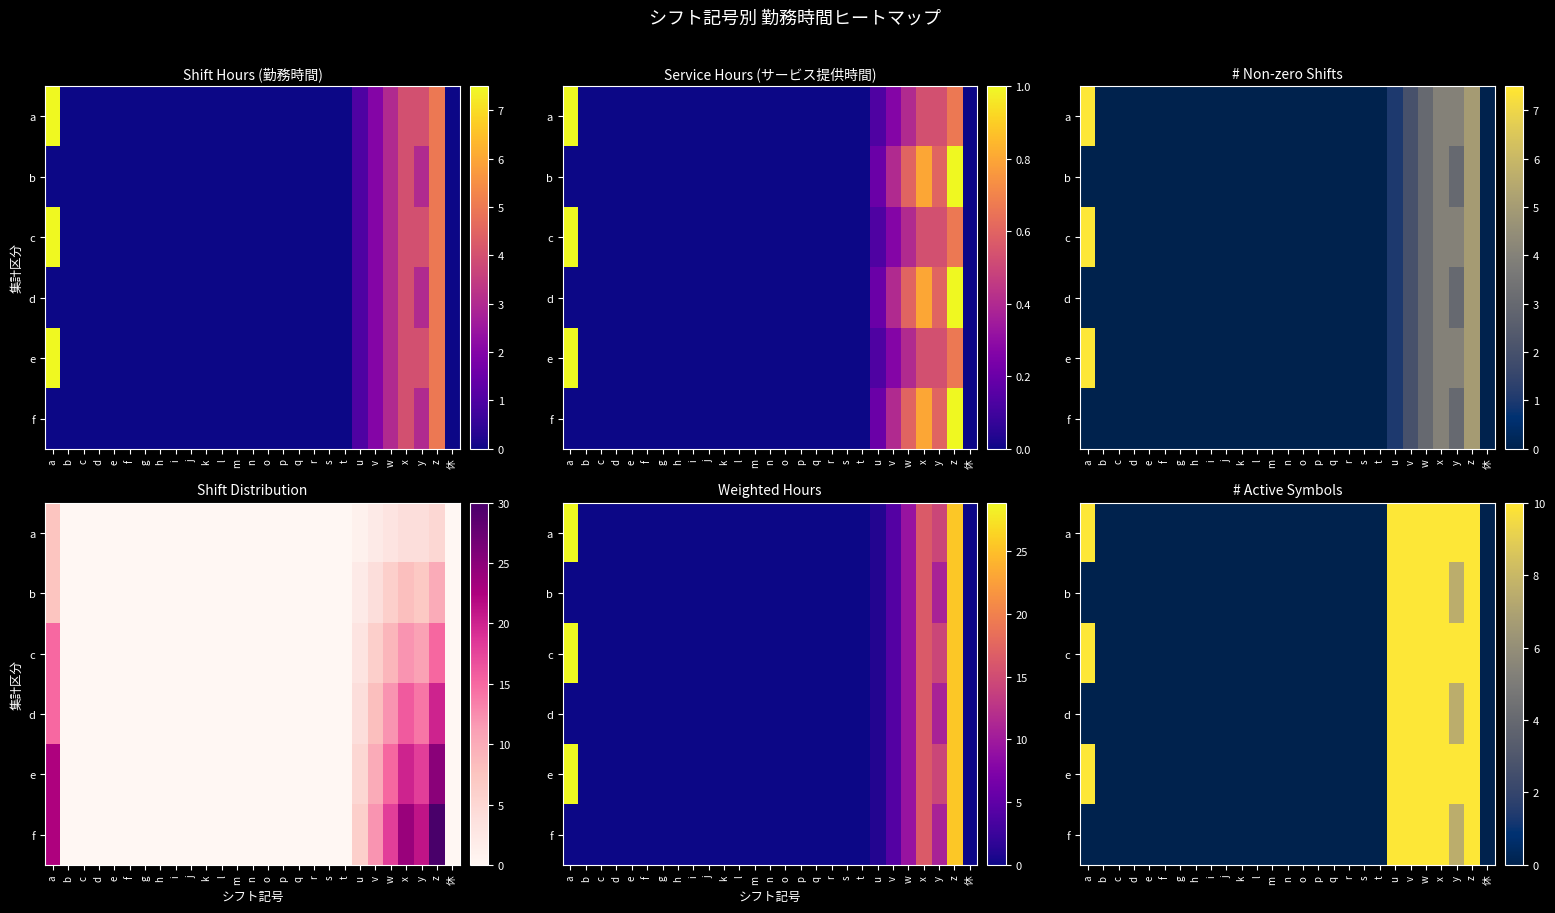

Between t and s, which is larger?

t